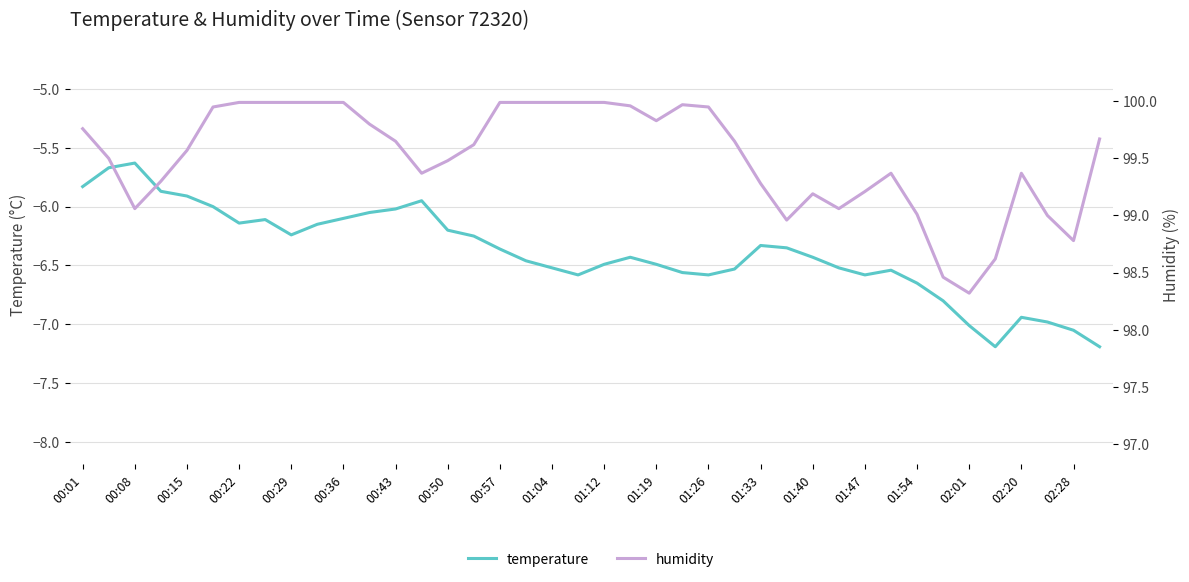

The value of temperature at 01:47 is -2.9. True or false?

False